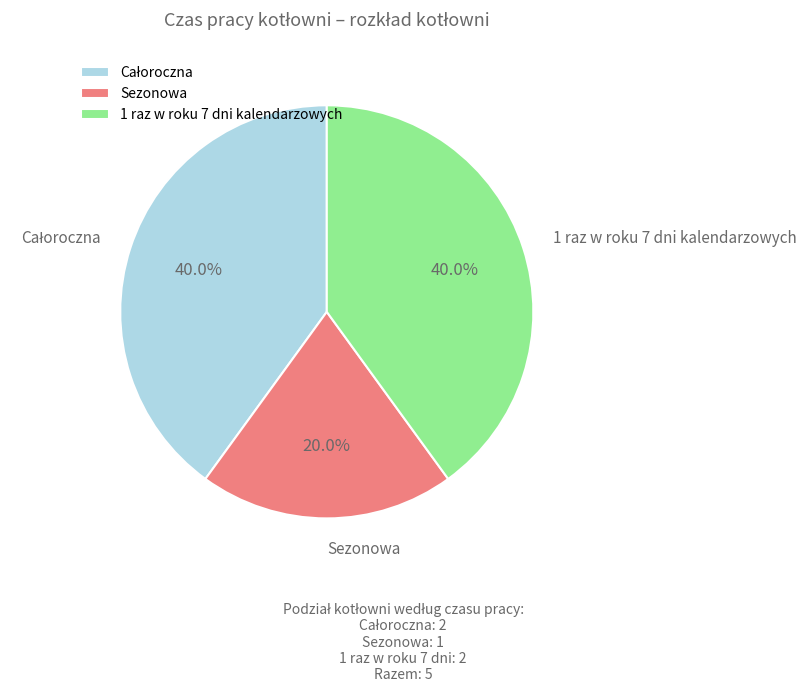

Does any single category account for the majority?

No